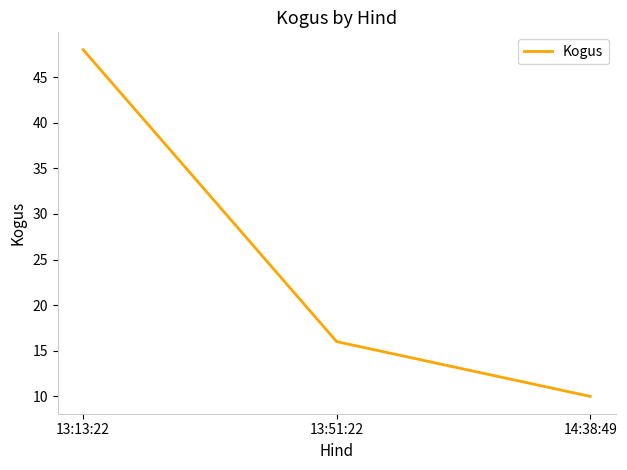

Rank the categories by value from lowest to highest.

14:38:49, 13:51:22, 13:13:22